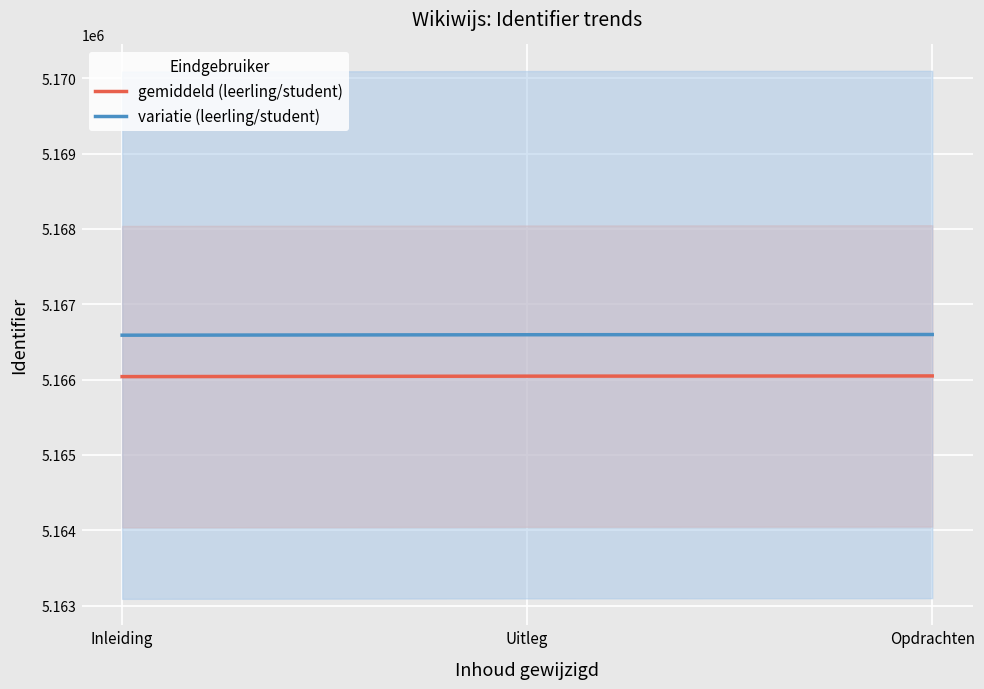

List the series in order of their peak value, highest first.

variatie (leerling/student), gemiddeld (leerling/student)